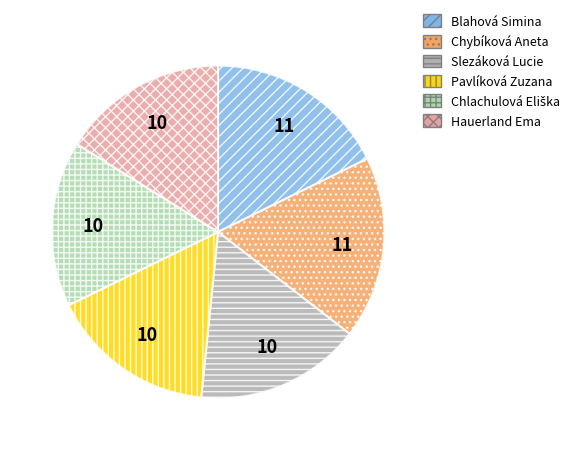

True or false: Chybíková Aneta accounts for 18% of the total.

True